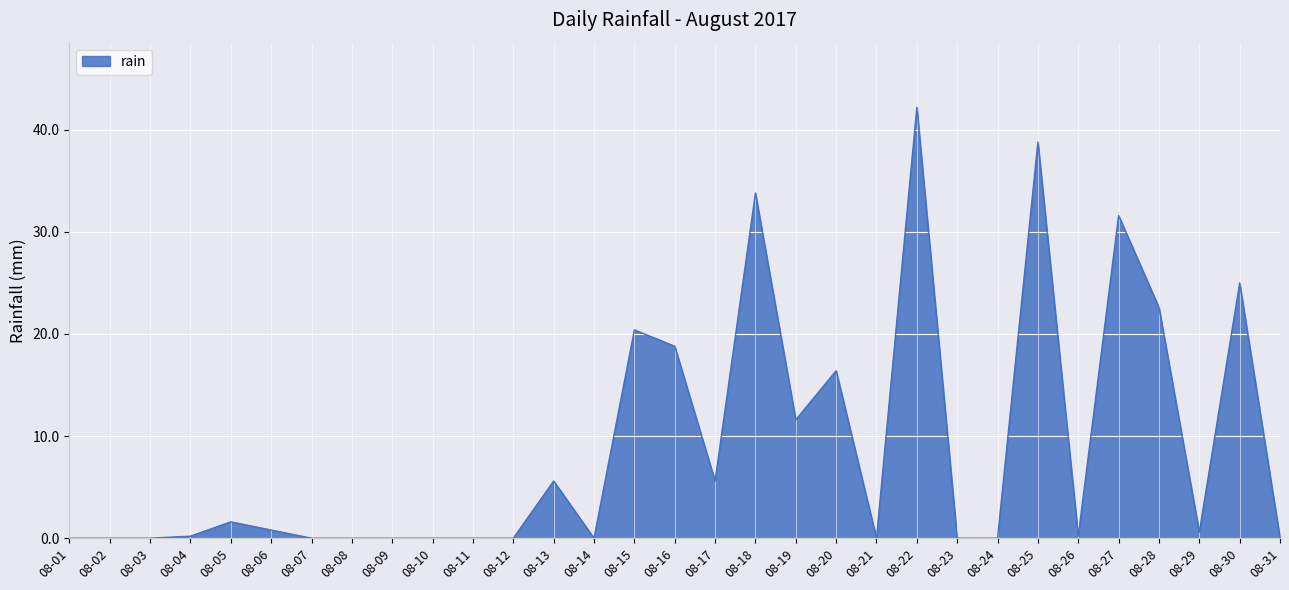

What is the difference between the maximum and minimum values?

42.2